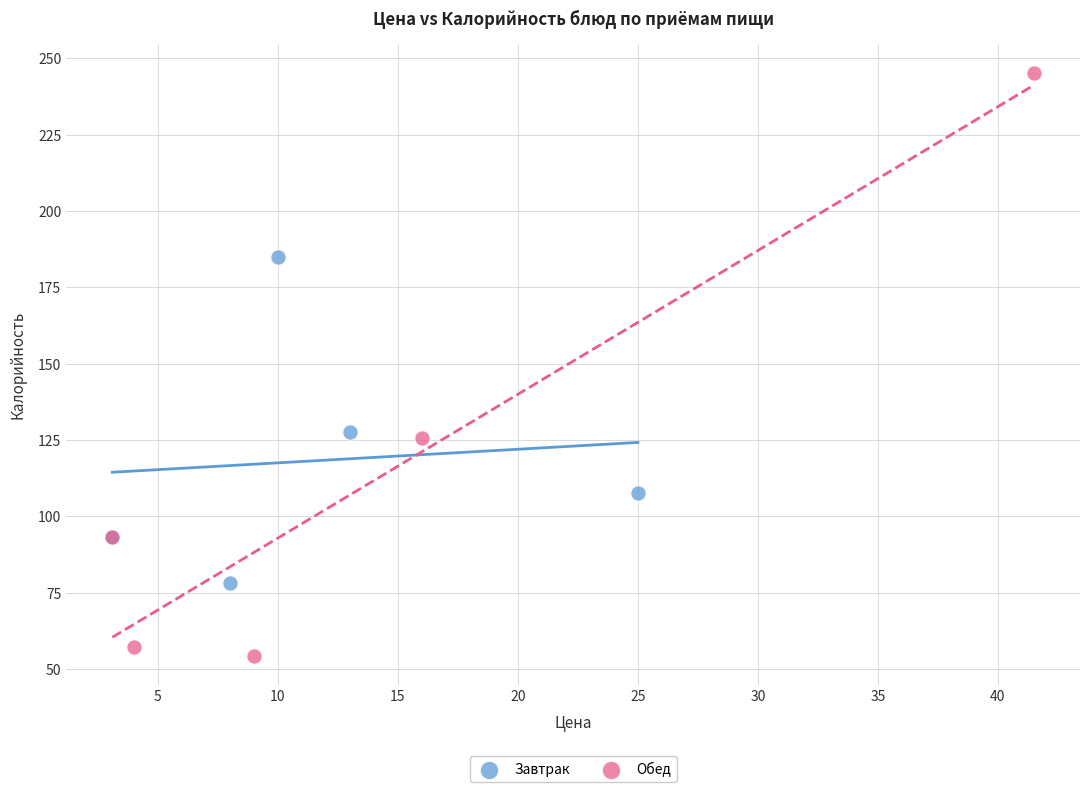

Which series reaches the maximum Y coordinate?

Обед